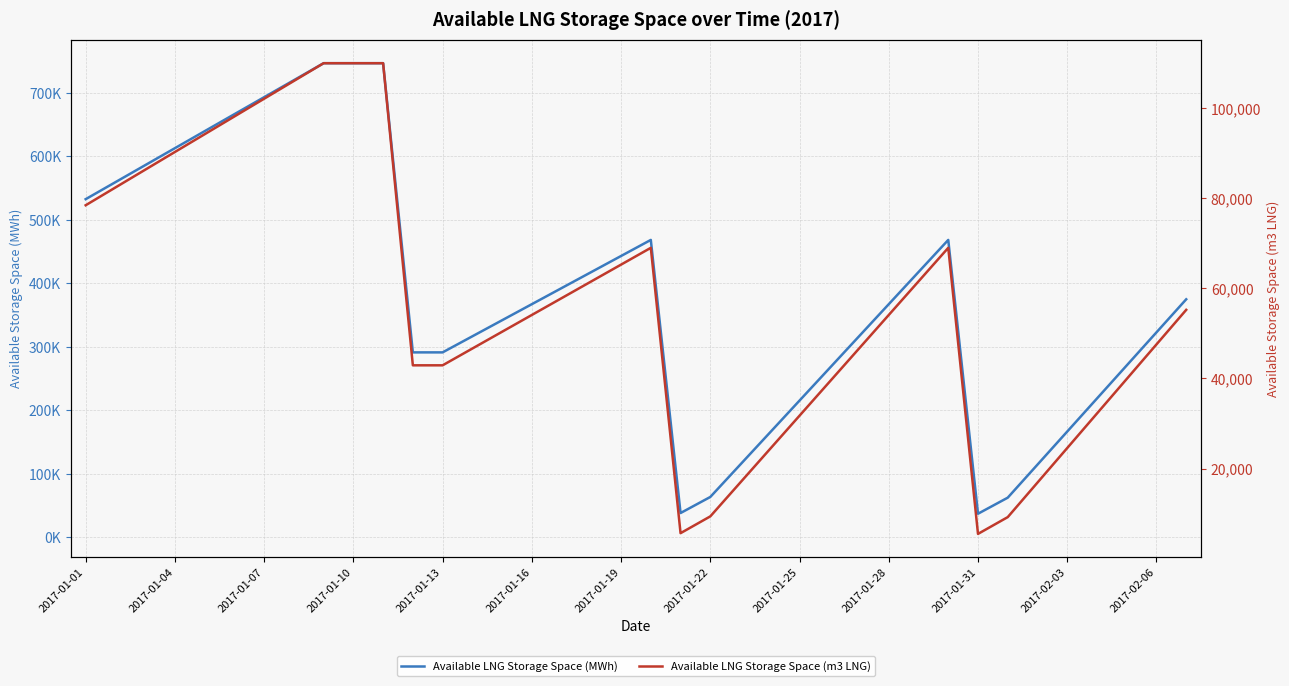

Which series changed the most between 13 and 14?

Available LNG Storage Space (MWh)